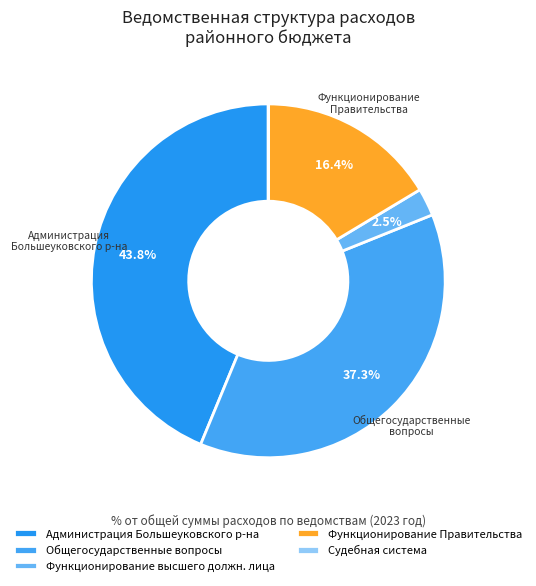

How many slices are in this pie chart?

5